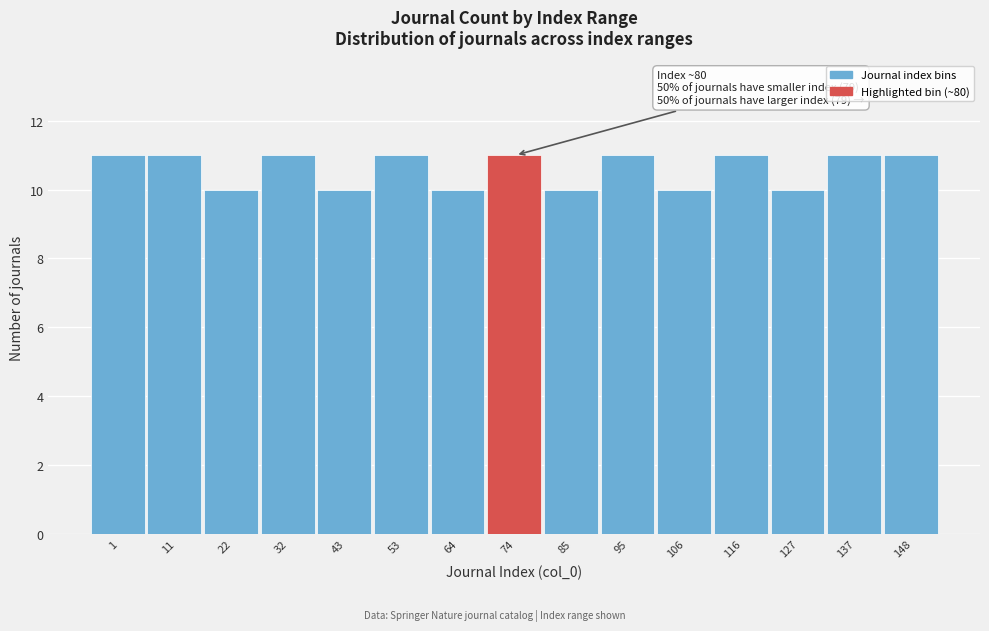

Reading left to right, extract all data points from this chart.

11	11	10	11	10	11	10	11	10	11	10	11	10	11	11